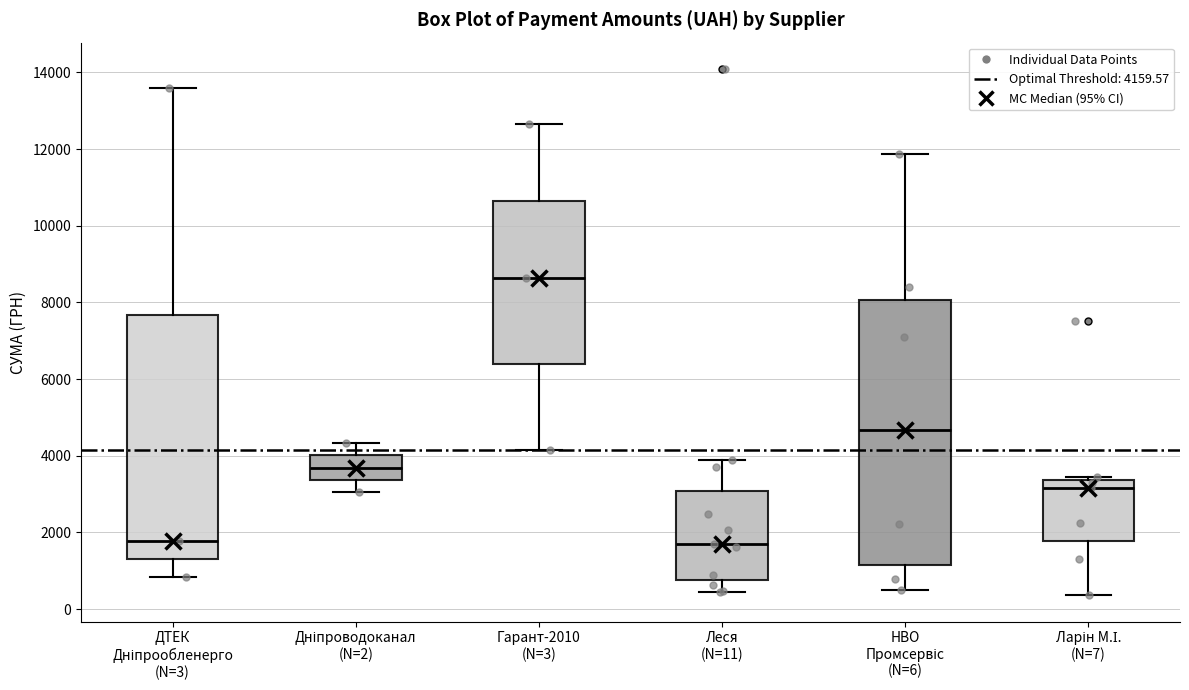

Reading left to right, transcribe this box plot: for each box, give where its median line is, the range the box spans, and where its two whiskers end, as read against the y-axis. The values are not printed on the chart, so give them approximately, as read against the axis.

ДТЕК Дніпрообленерго (N=3): median 1800, box 1400 to 7600, whiskers 800 to 13600
Дніпроводоканал (N=2): median 3600, box 3400 to 4000, whiskers 3000 to 4400
Гарант-2010 (N=3): median 8600, box 6400 to 10600, whiskers 4200 to 12600
Леся (N=11): median 1600, box 800 to 3000, whiskers 400 to 3800
НВО Промсервіс (N=6): median 4600, box 1200 to 8000, whiskers 400 to 11800
Ларін М.І. (N=7): median 3200, box 1800 to 3400, whiskers 400 to 3400 (just above the box's upper edge)